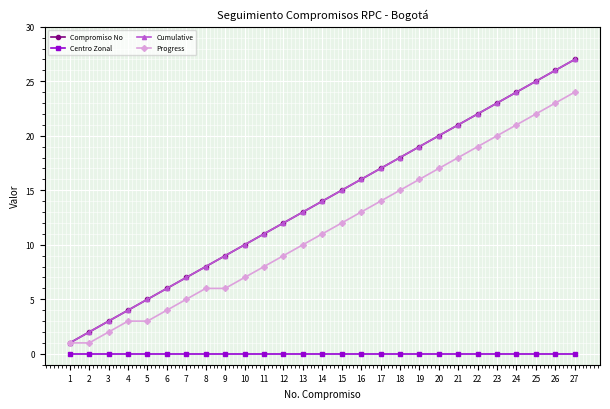

What is the difference between the highest and lowest values at 3?

3